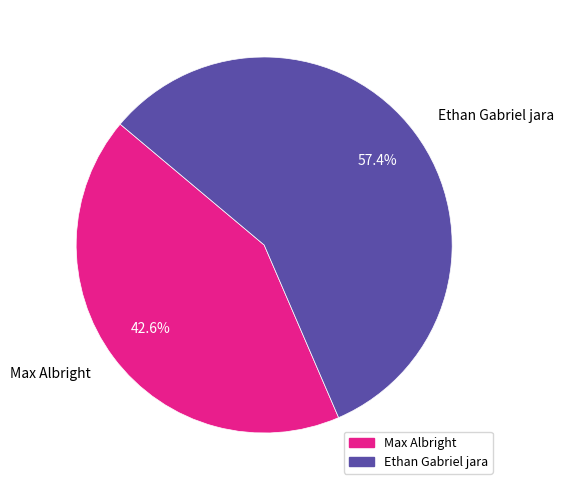

What is the ratio of the value at Max Albright to the value at Ethan Gabriel jara?

0.7